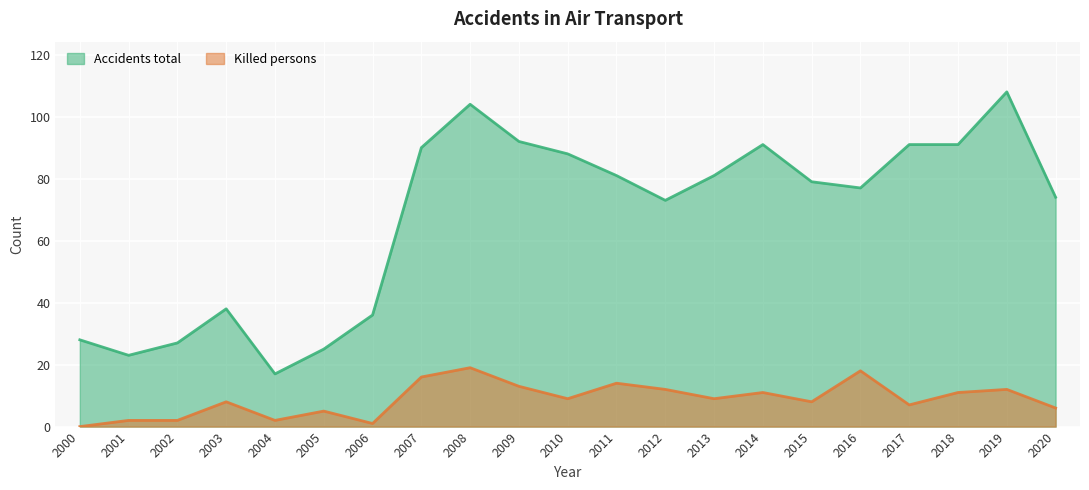

True or false: Killed persons and Accidents total intersect in this chart.

False